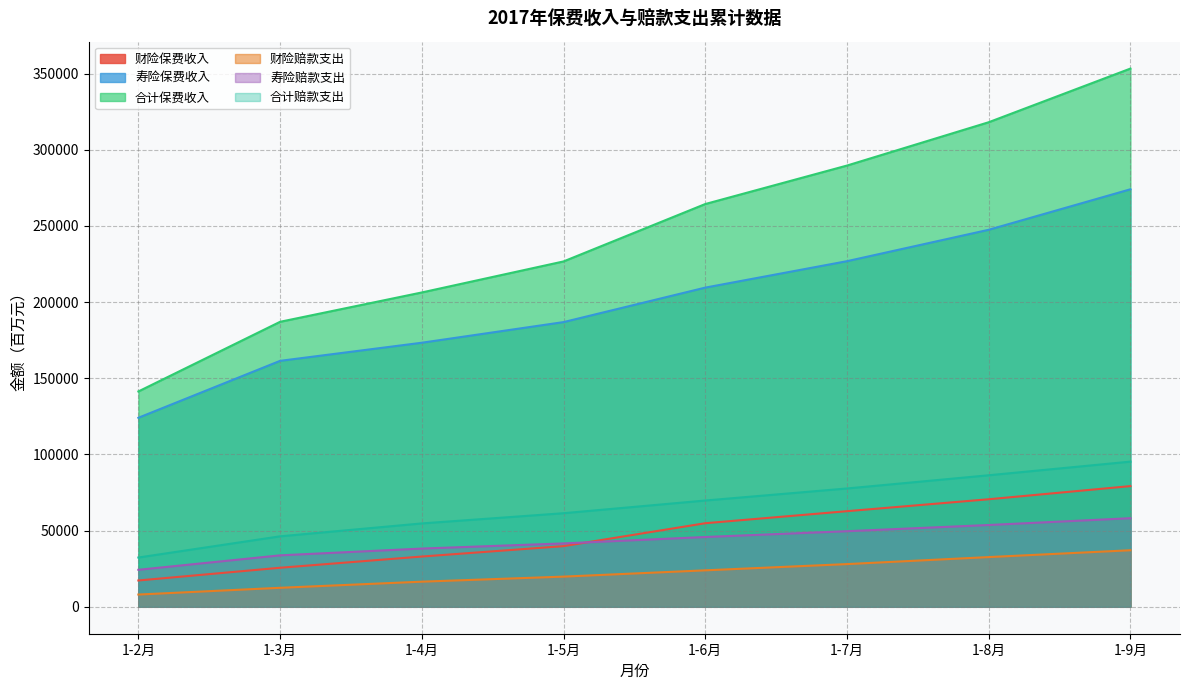

Rank the series at 1-2月 from highest to lowest value.

合计保费收入, 寿险保费收入, 合计赔款支出, 寿险赔款支出, 财险保费收入, 财险赔款支出